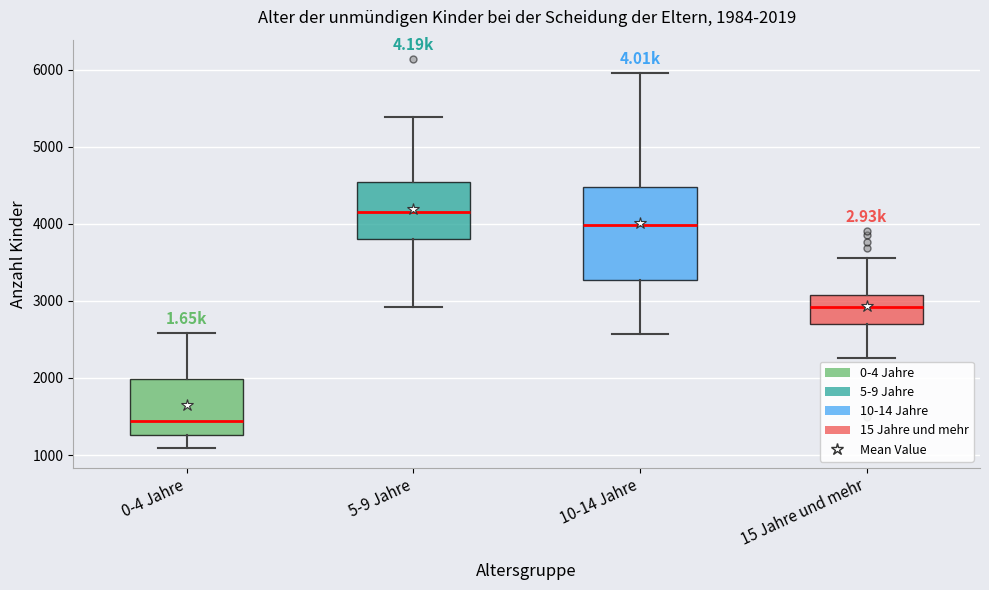

Which box's median line is the highest?

5-9 Jahre